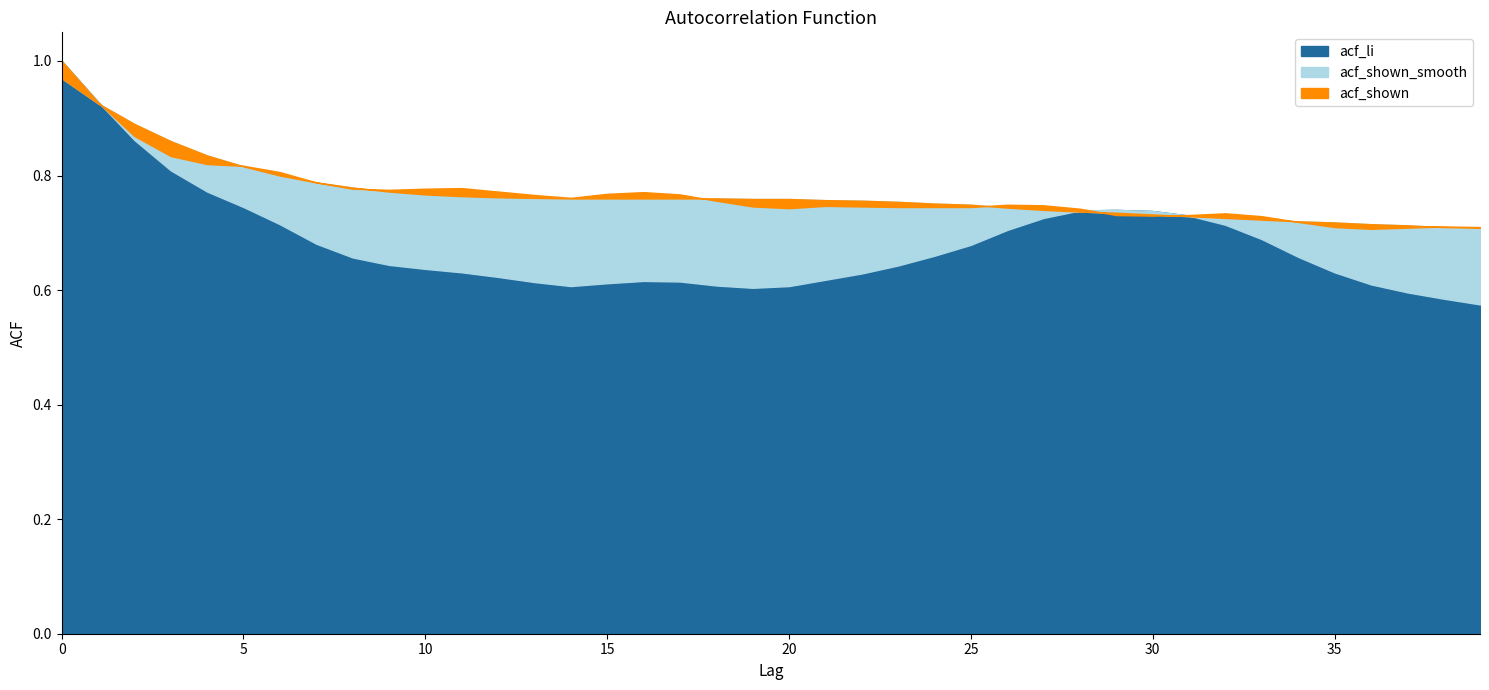

Count the acf_shown values in the range 0 to 1.

40